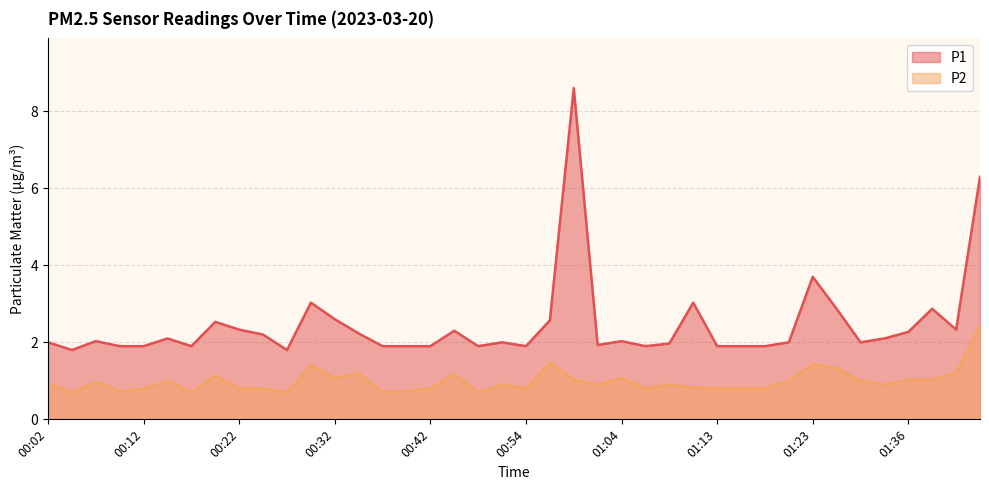

At 01:38, list the series in order from largest to smallest.

P1, P2